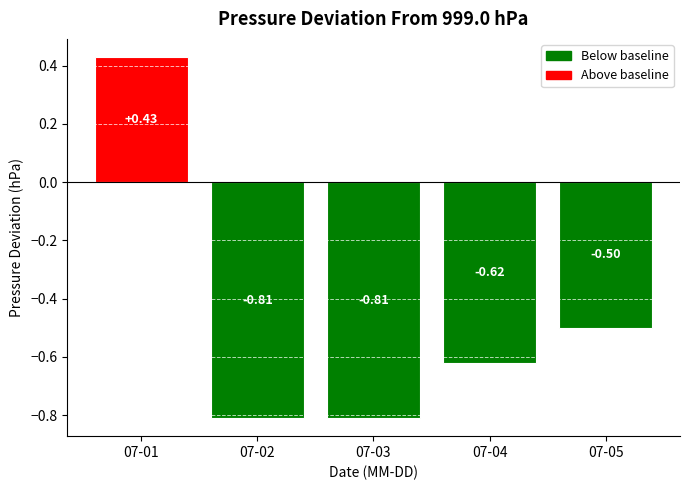

What is the sum of the values at 07-02 and 07-05?

-1.3